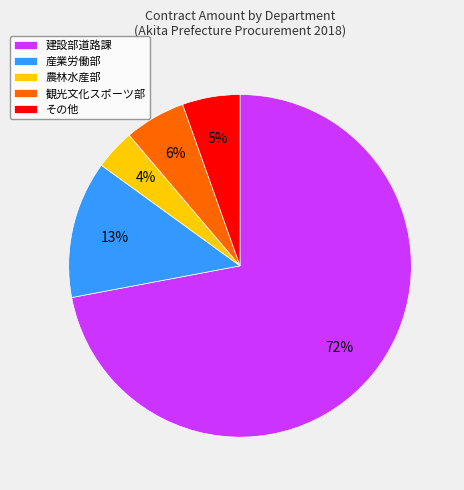

Combined, do 建設部道路課 and 農林水産部 account for over 50%?

Yes